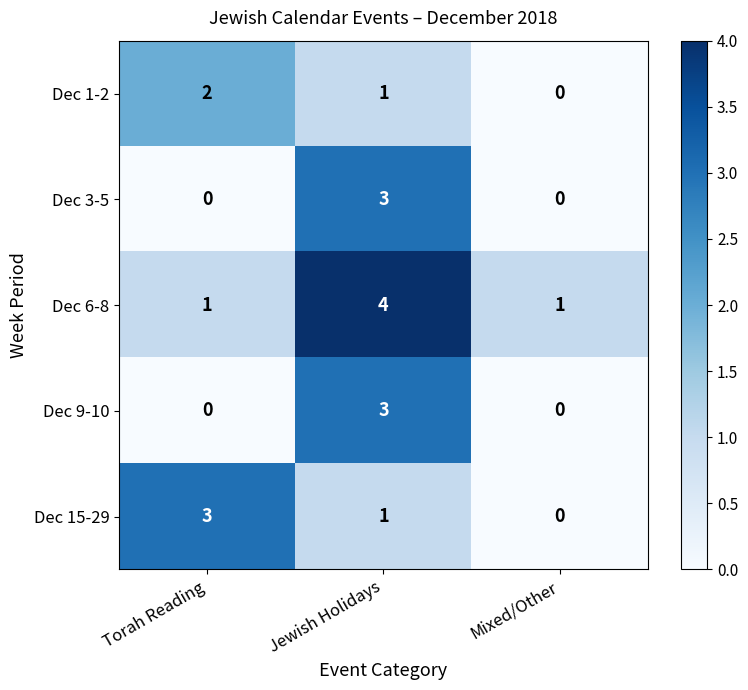

Reading left to right, list all the values displayed in this chart.

Dec 1-2: 2	1	0
Dec 3-5: 0	3	0
Dec 6-8: 1	4	1
Dec 9-10: 0	3	0
Dec 15-29: 3	1	0